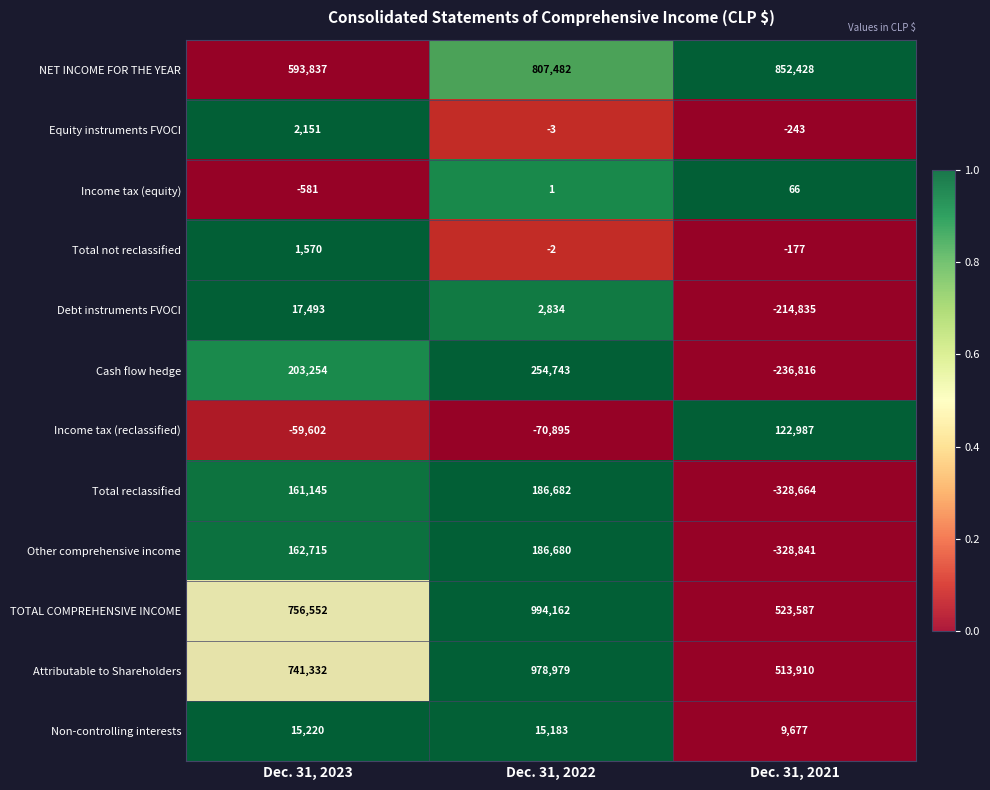

True or false: Cash flow hedge has a value of 348150 at Dec. 31, 2022.

False